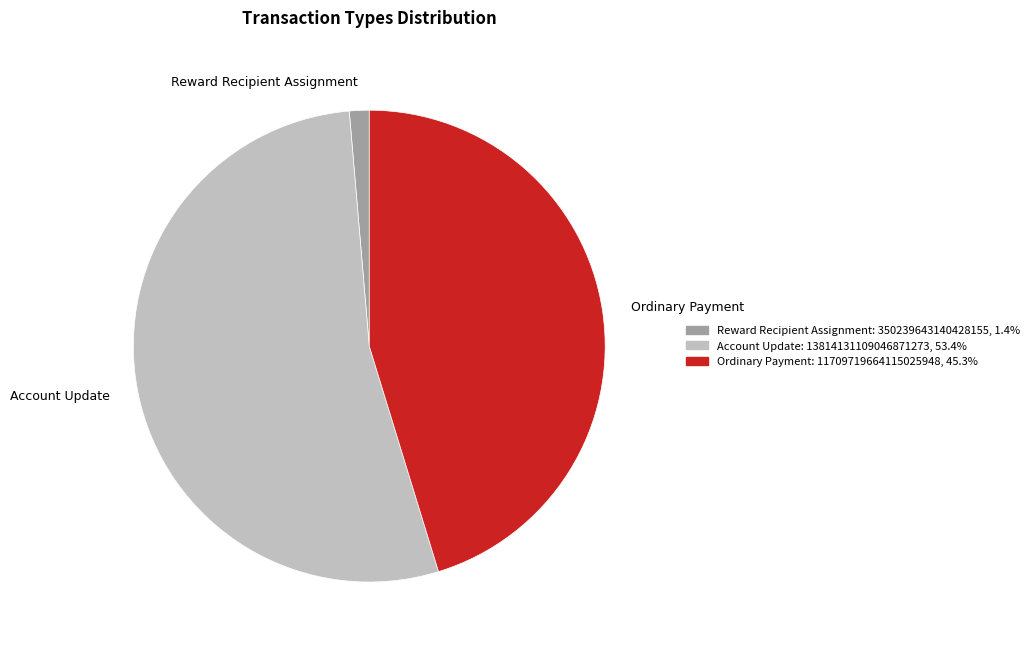

Which category accounts for the majority?

Account Update